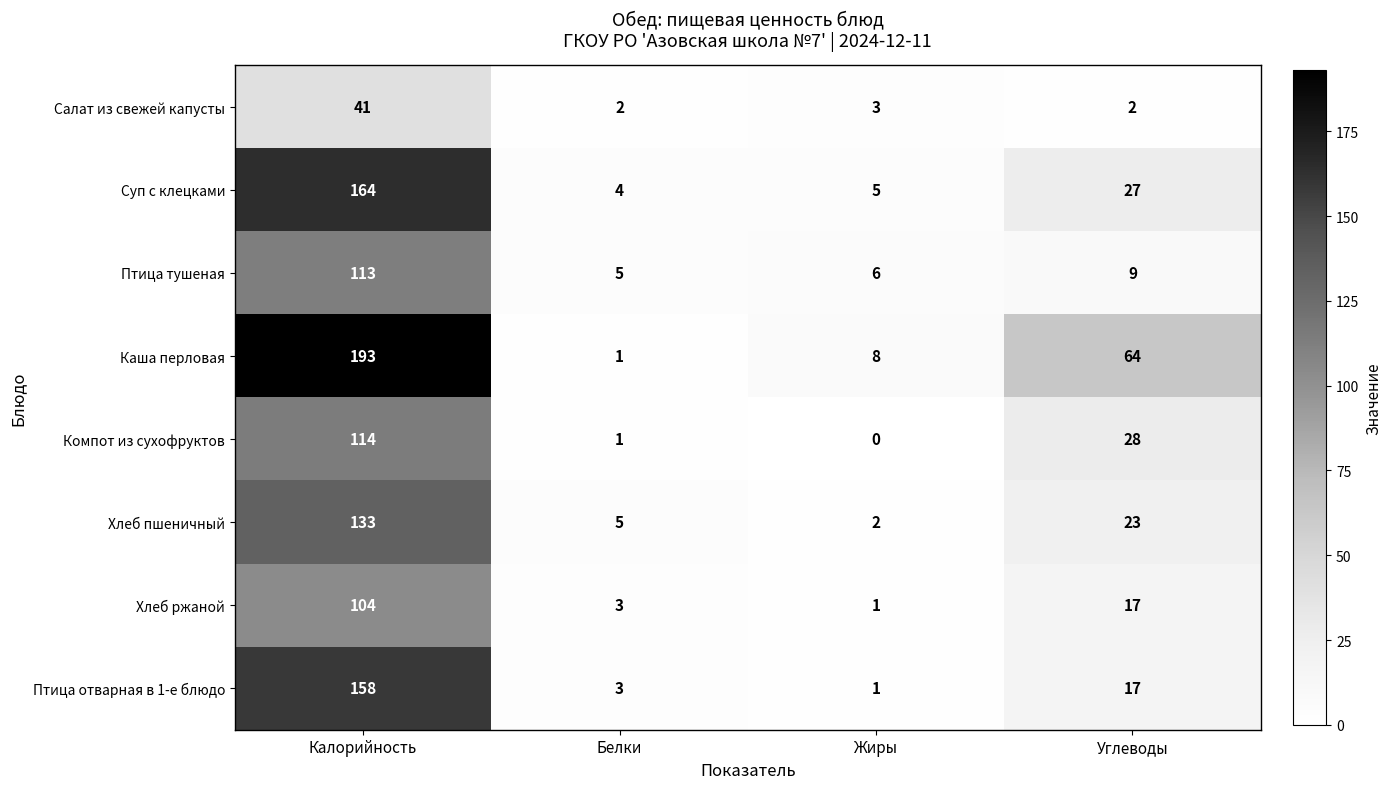

What is the sum of all Птица тушеная values?

133